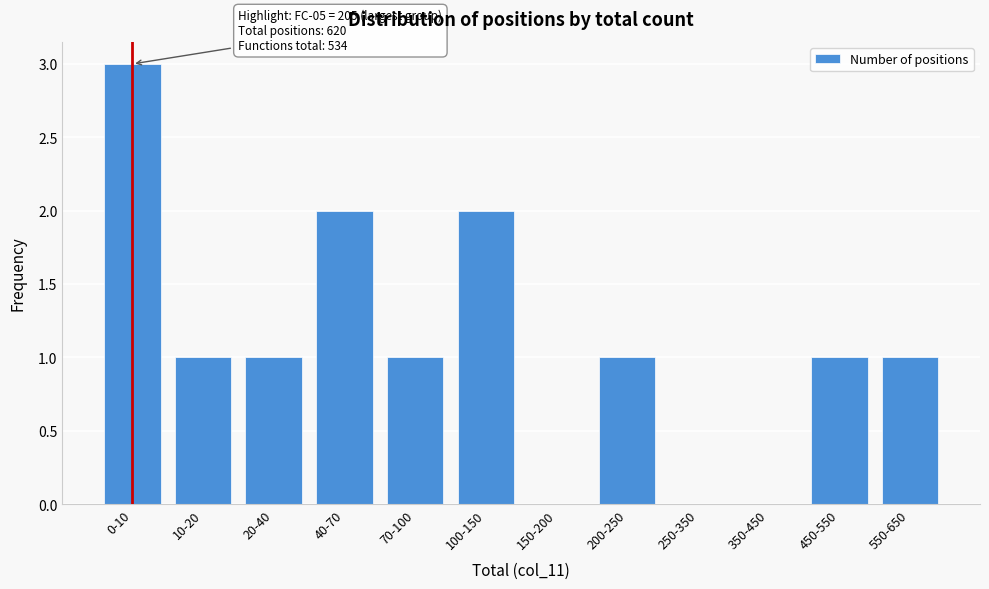

Which has a higher value, 250-350 or 200-250?

200-250